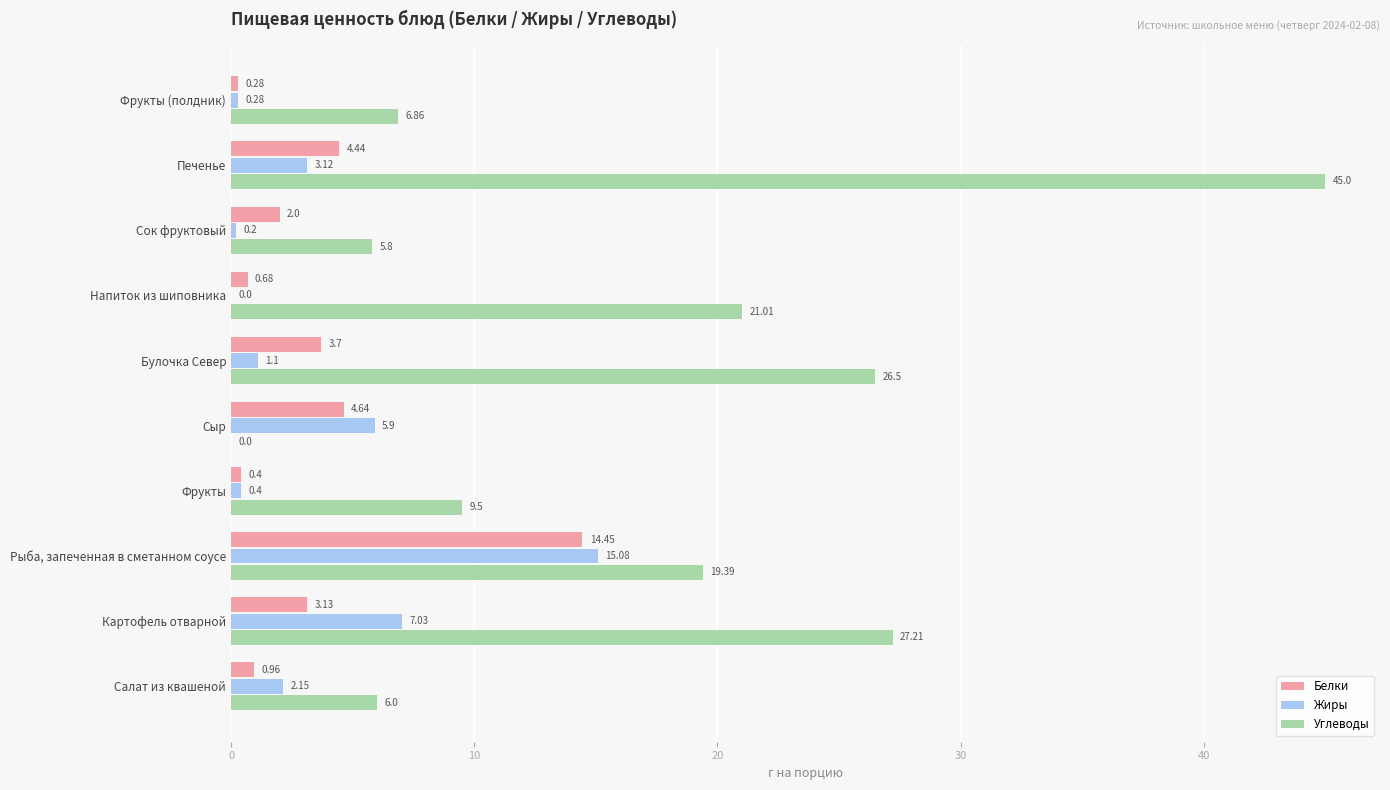

Which series changed the most between Фрукты and Печенье?

Углеводы